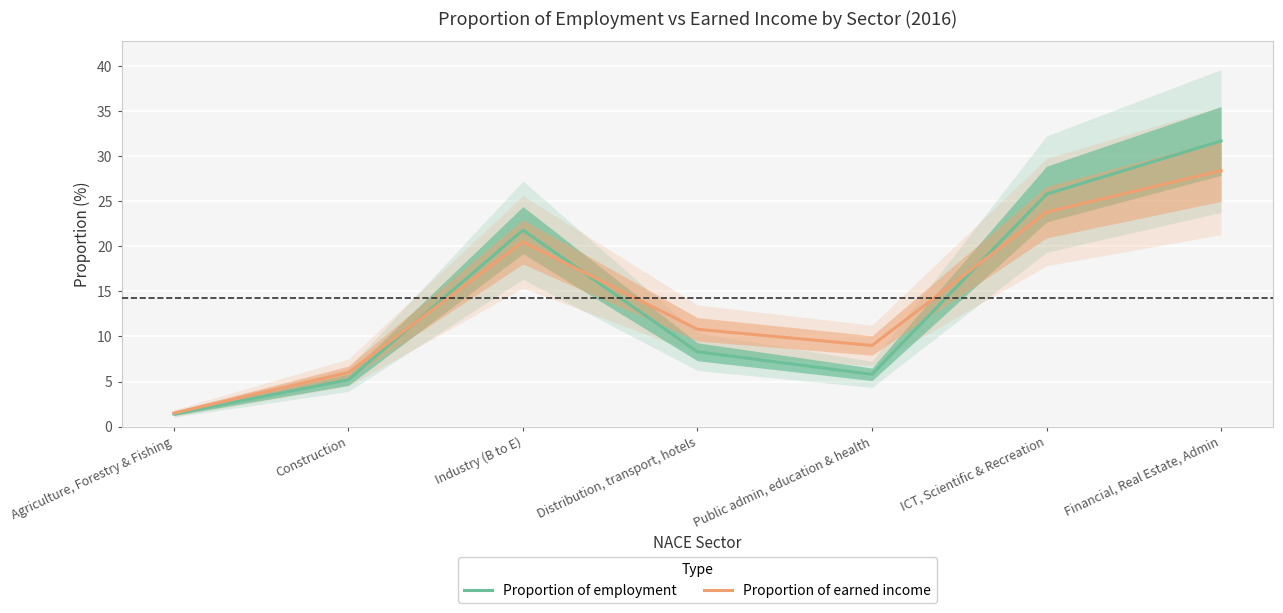

What is the difference between the Proportion of employment values at Distribution, transport, hotels and Agriculture, Forestry & Fishing?

6.9